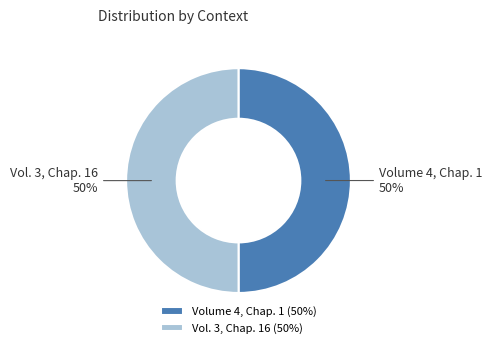

To the nearest percent, what is the average slice percentage?

50%